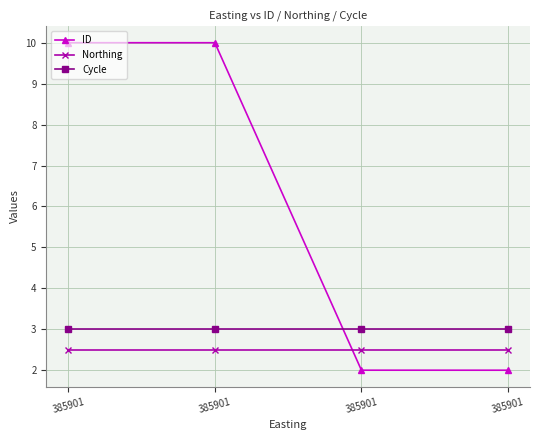

What is the lowest value of the Cycle series?

3.0